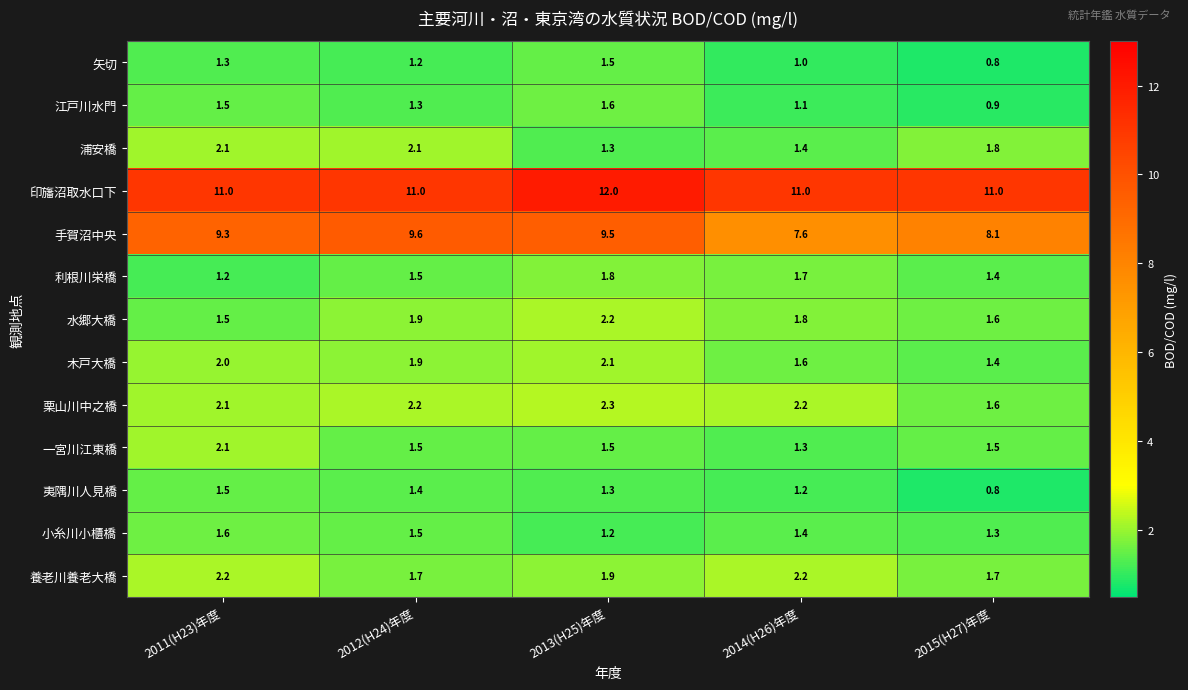

List the labels in order of 利根川栄橋 value, smallest first.

2011(H23)年度, 2015(H27)年度, 2012(H24)年度, 2014(H26)年度, 2013(H25)年度